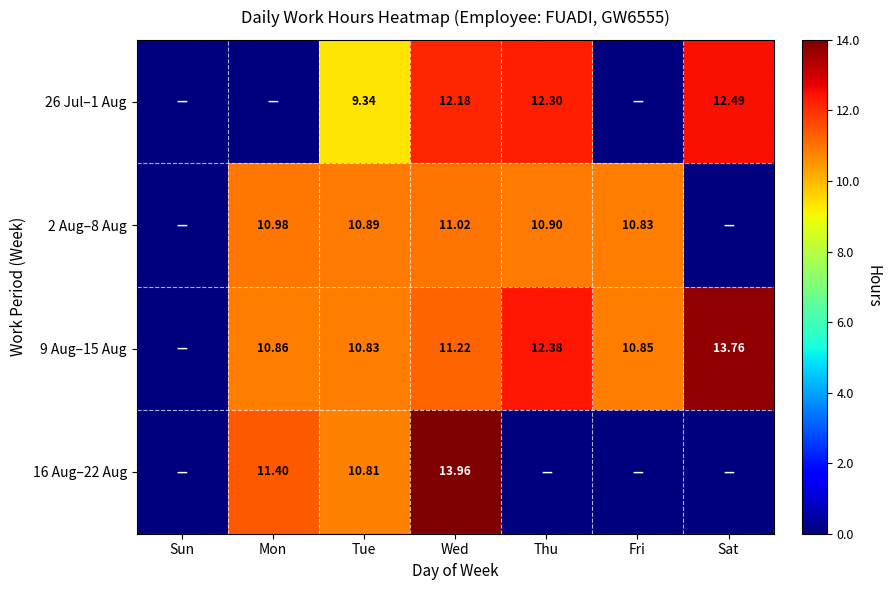

What is the sum of the 2 Aug–8 Aug values at Tue and Thu?

21.8